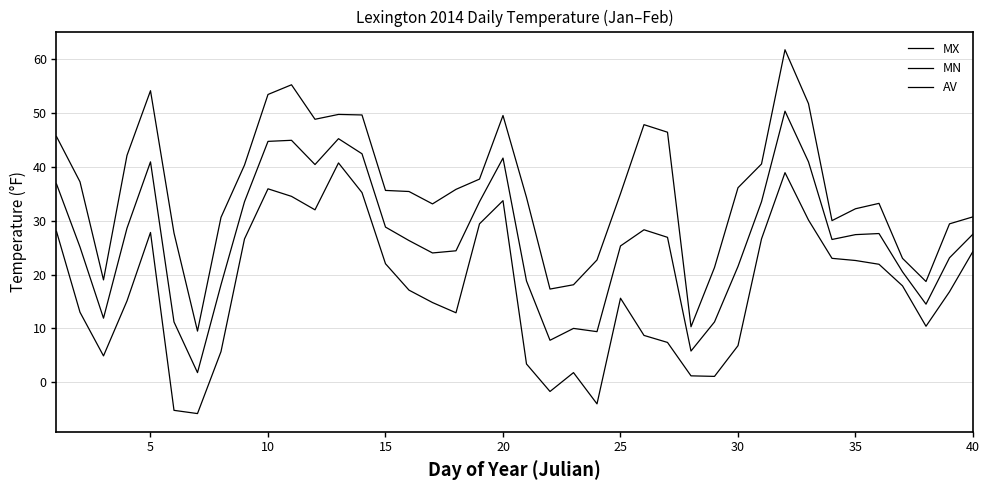

True or false: MN and MX intersect in this chart.

False